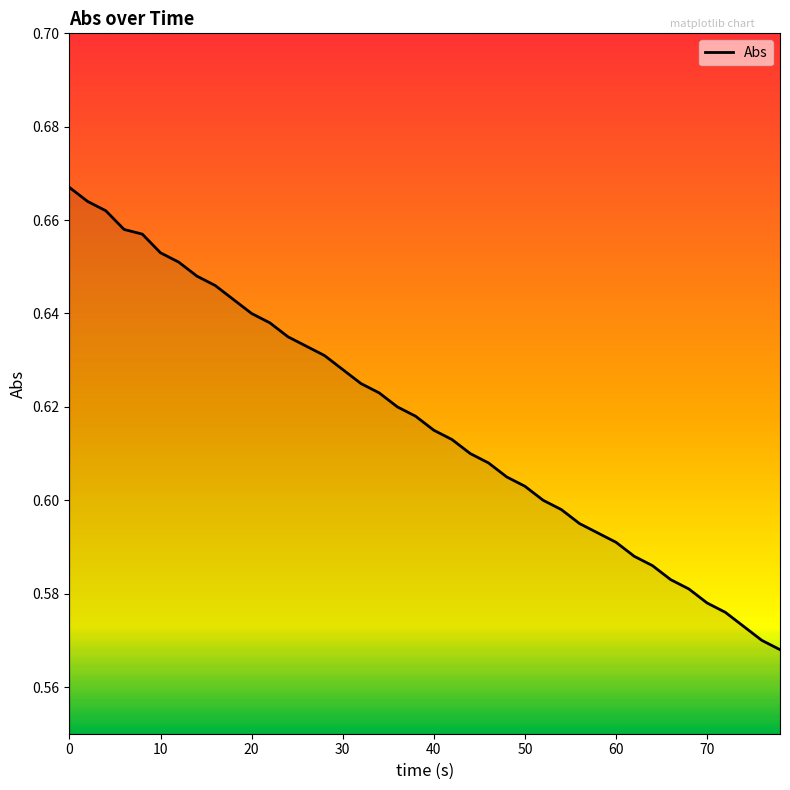

Does the chart display data point markers on the line(s)?

No